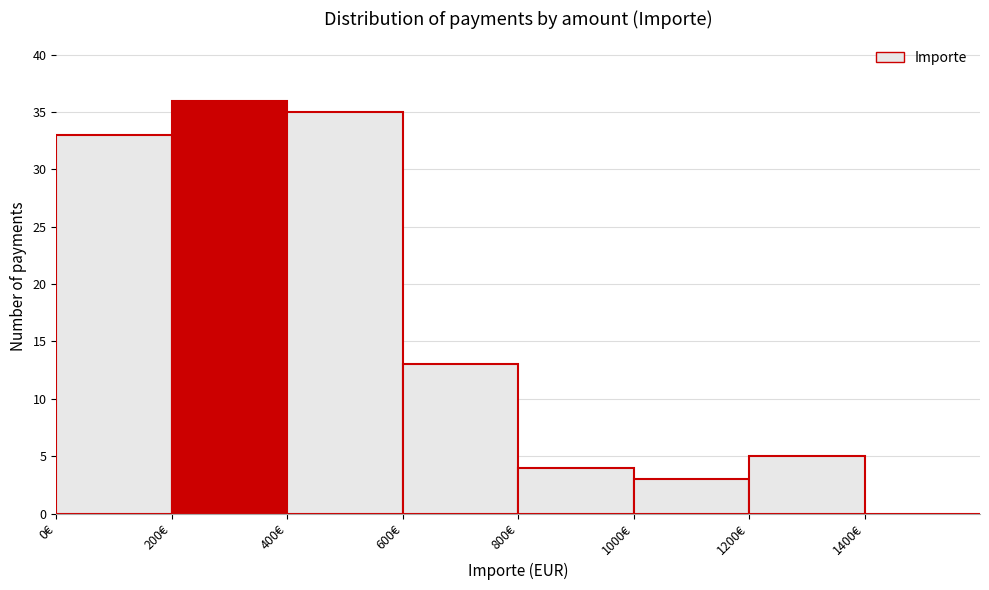

Reading left to right, list every bar in this chart as the range it spans on the x-axis followed by its height. The values are not printed on the chart, so give them approximately, as read against the axis.

0 to 200: 33
200 to 400: 36
400 to 600: 35
600 to 800: 13
800 to 1000: 4
1000 to 1200: 3
1200 to 1400: 5
1400 to 1600: 0